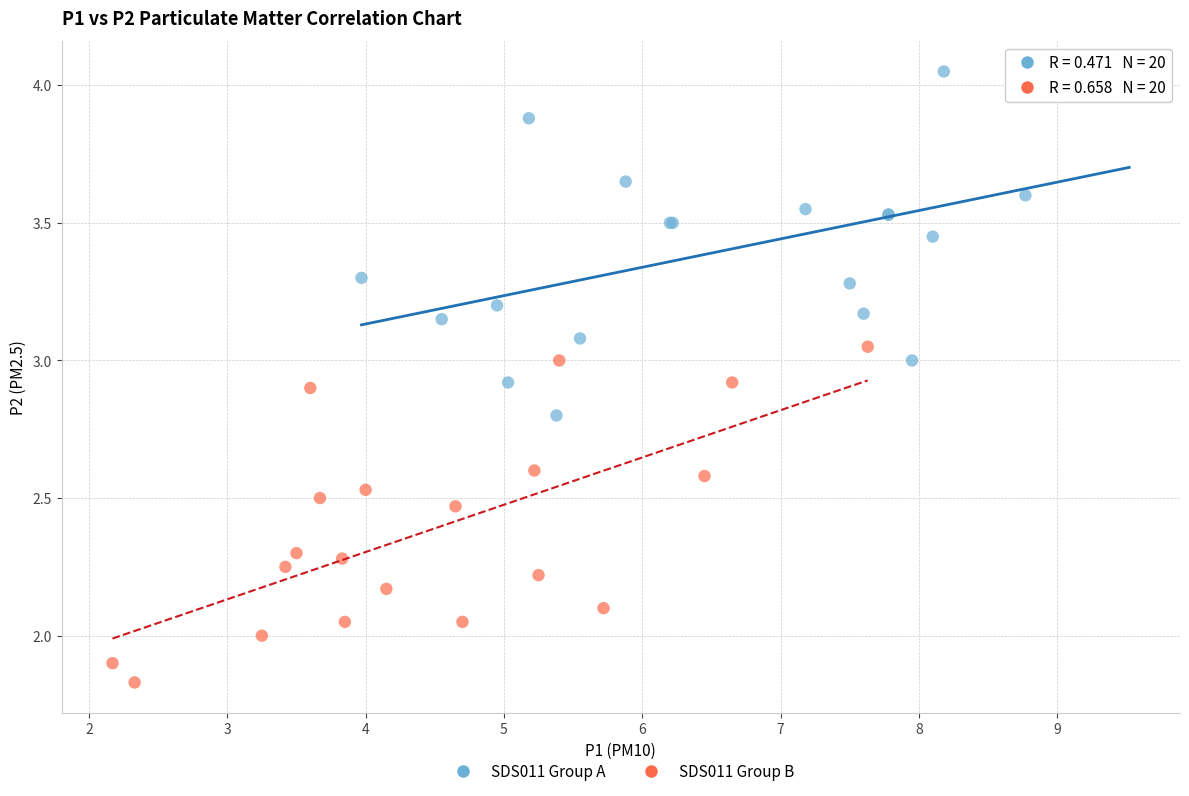

Which series contains the lowest Y value?

SDS011 Group B